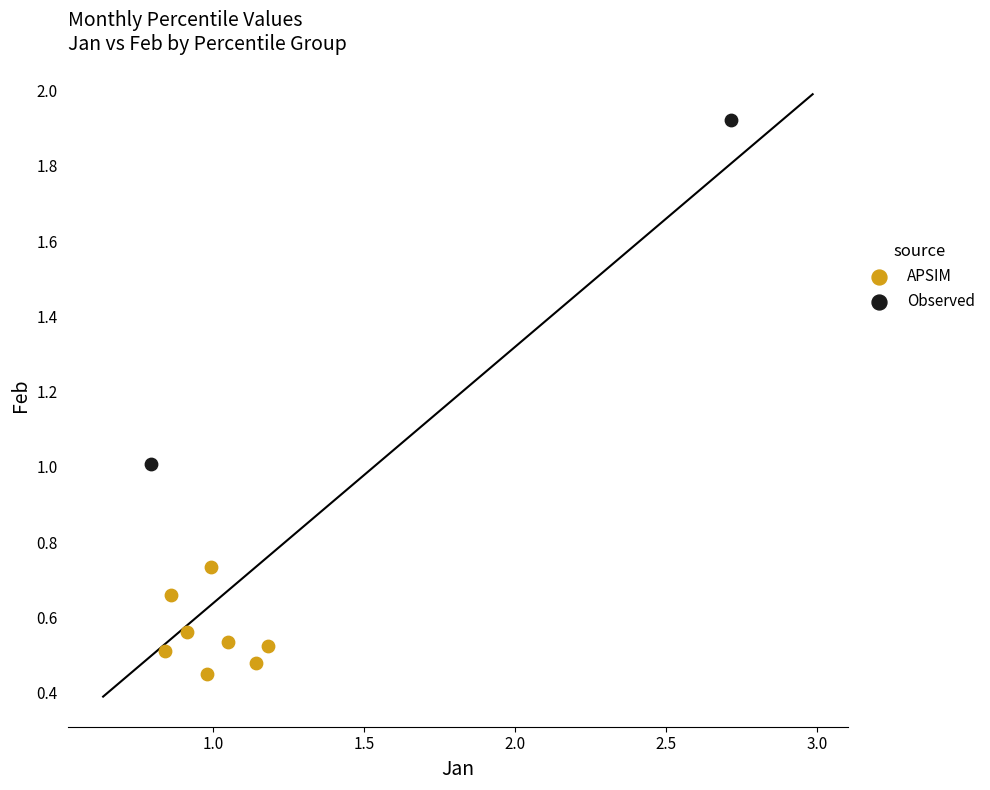

What are all the series names shown in the legend?

APSIM, Observed